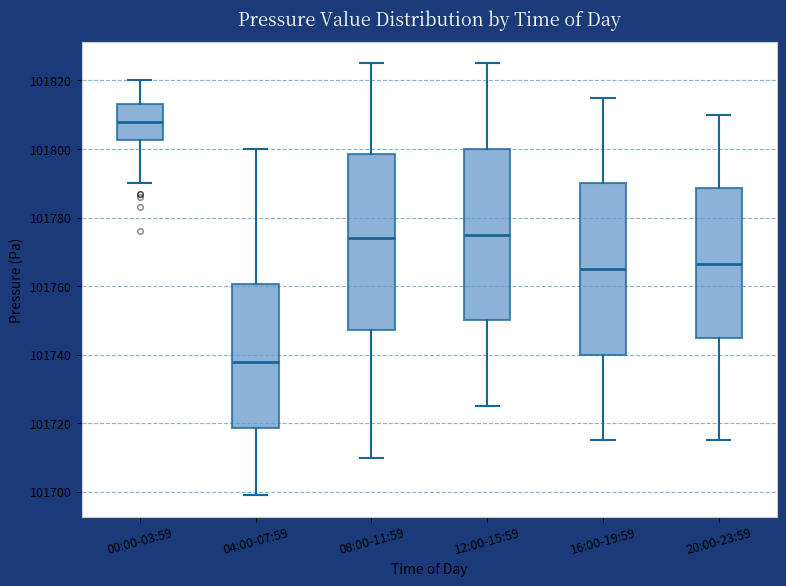

Where is the lower edge of the box for 16:00-19:59 on the y-axis? The values are not printed on the chart, so give them approximately, as read against the axis.

101740